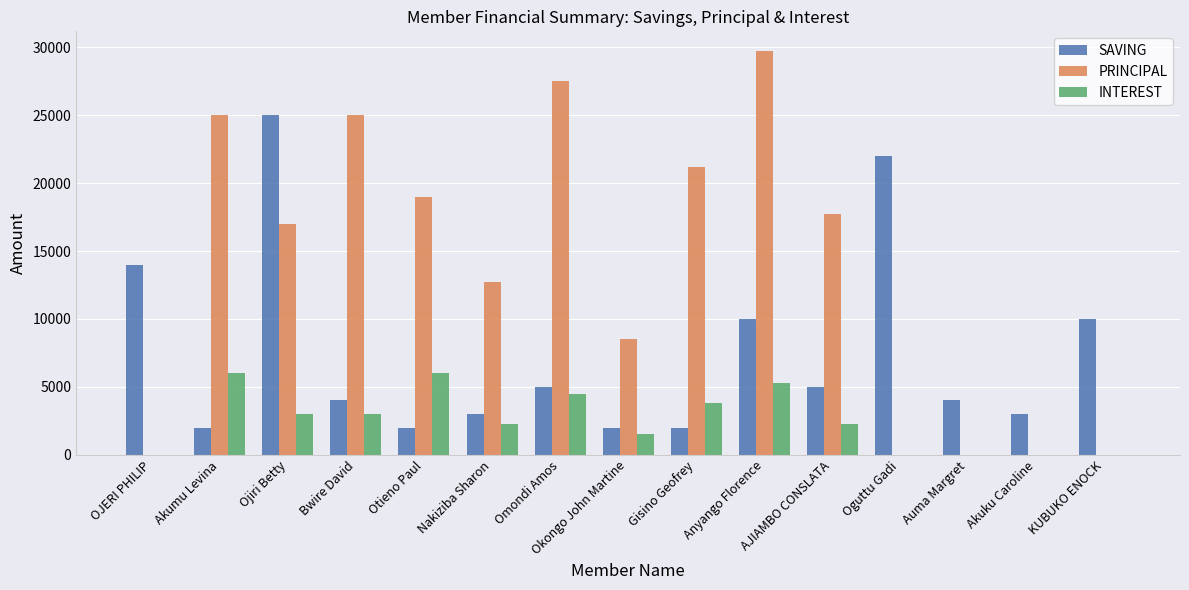

Count the number of categories in the chart.

15